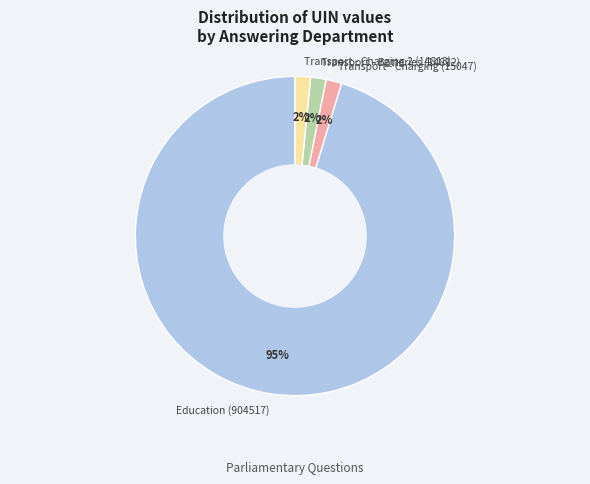

Which category has the biggest portion of the pie?

Education (904517)